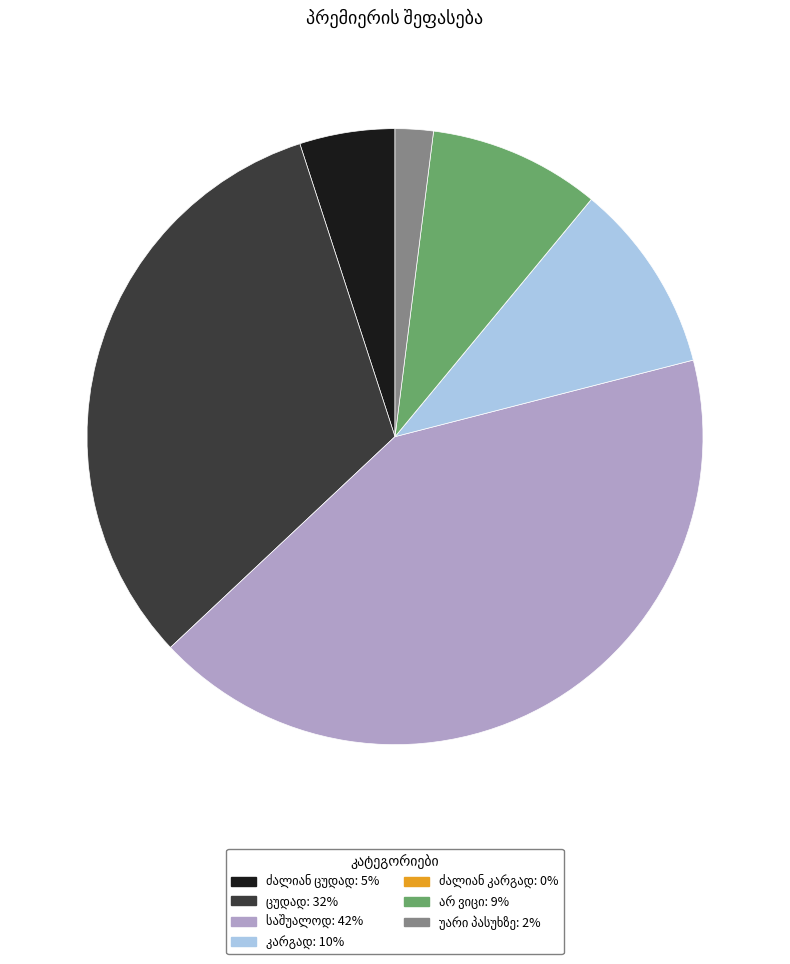

Does any single category account for the majority?

No